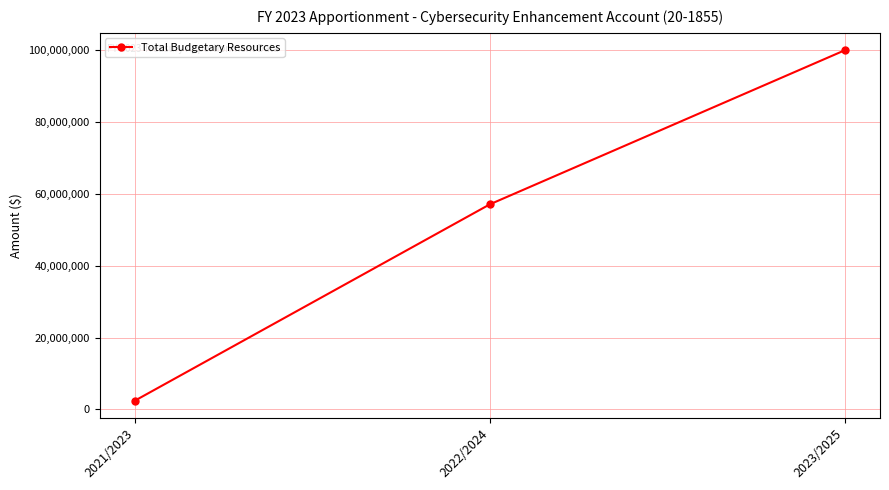

How many values are between 2485334 and 100000000?

3